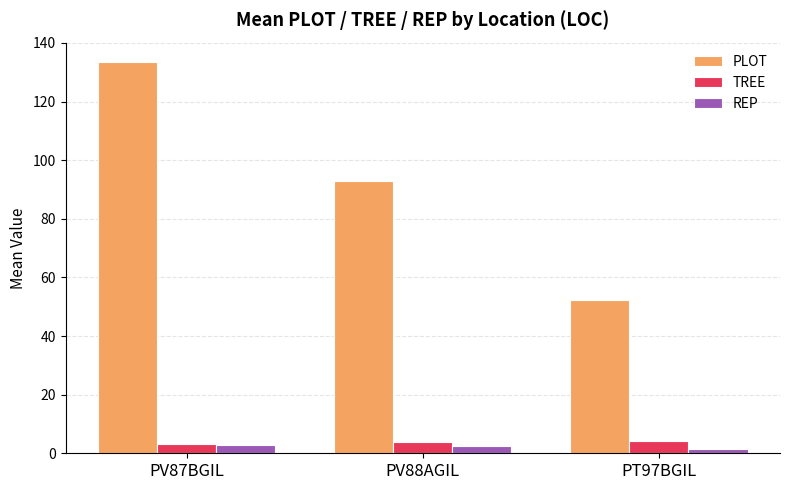

True or false: REP has a value of 2.8 at PV87BGIL.

True